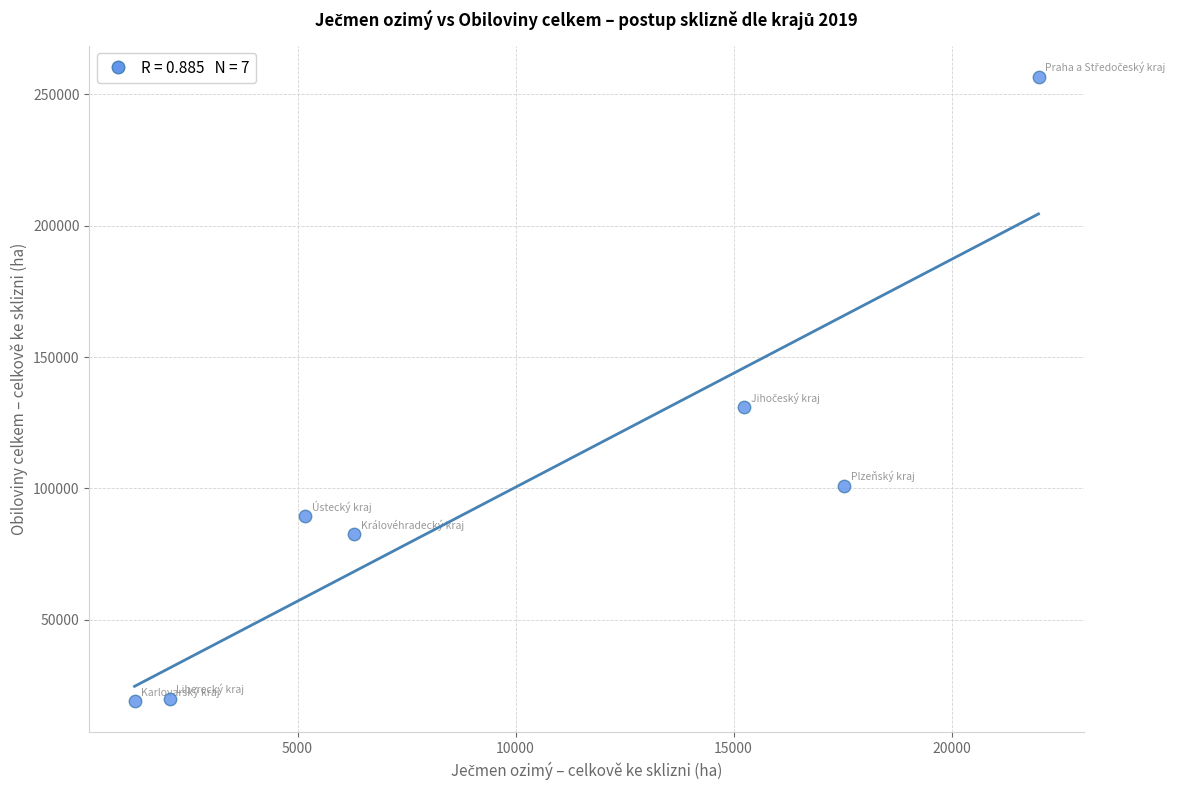

What Y value in the scatter plot is closest to 137799?

130897.9